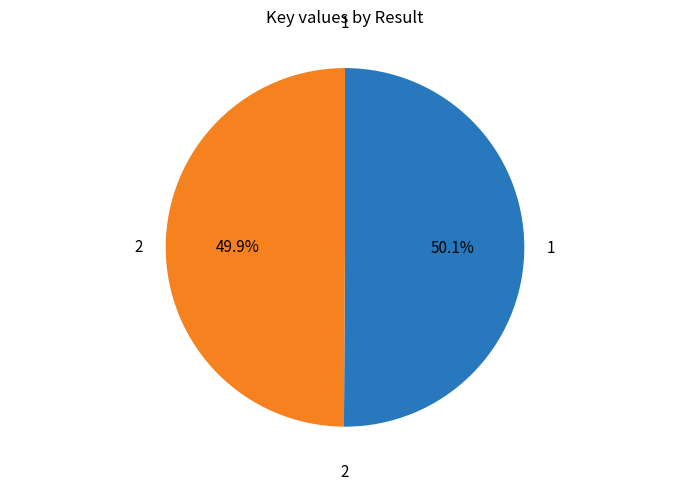

Is there any slice that represents more than half of the pie?

Yes